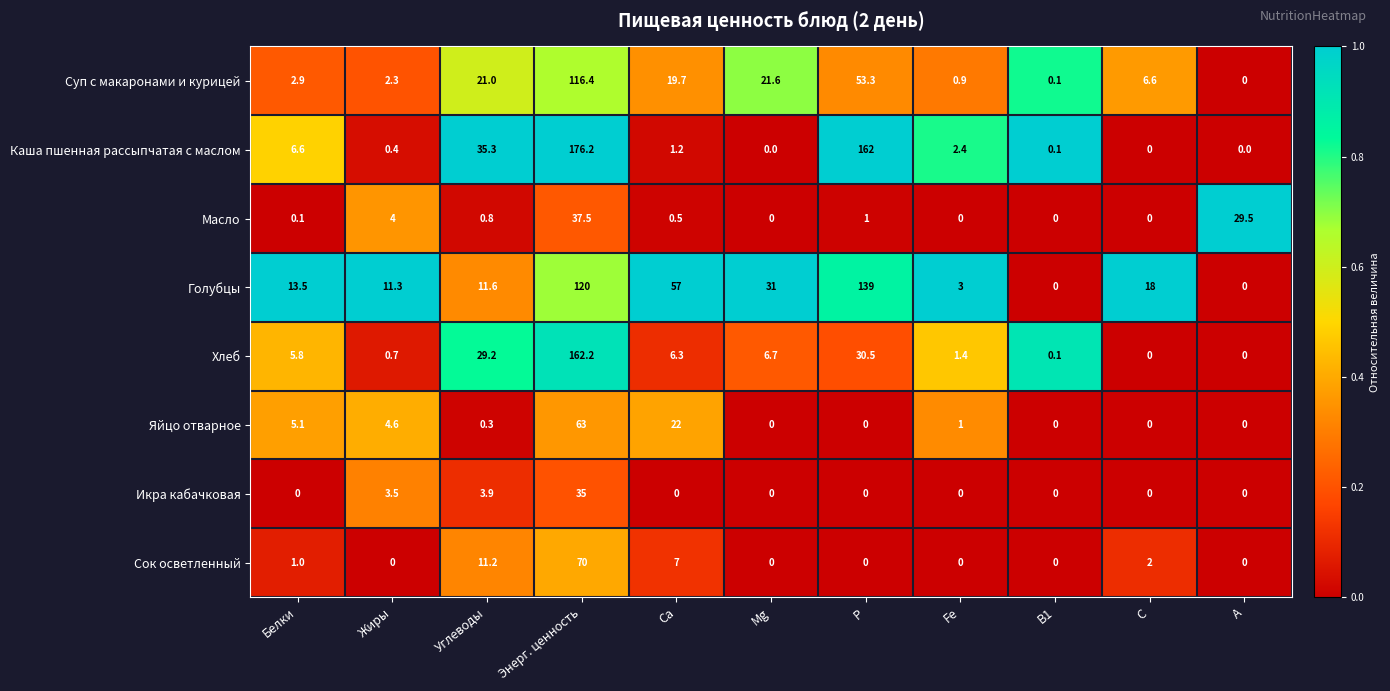

Is the value of Яйцо отварное at Mg greater than the value of Масло at P?

No